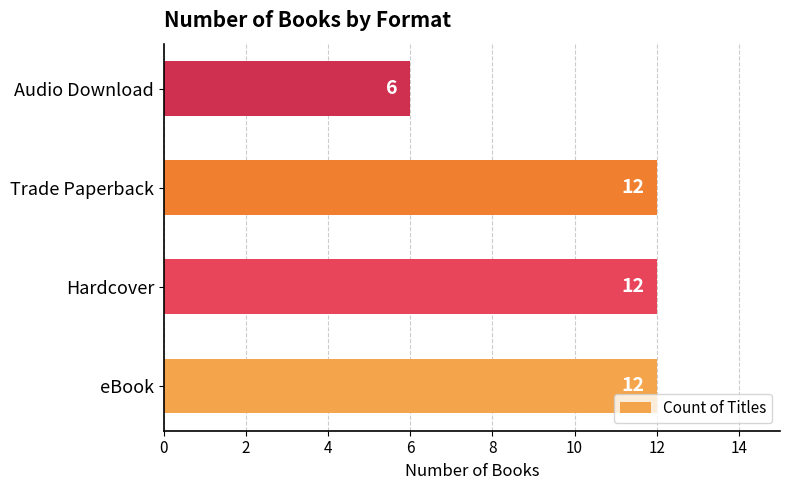

Count the number of data series in this chart.

1